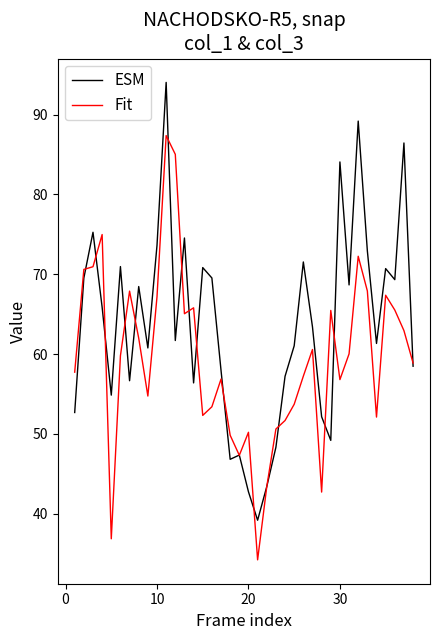

What is the difference between the second highest and minimum values in the Fit series?

50.8